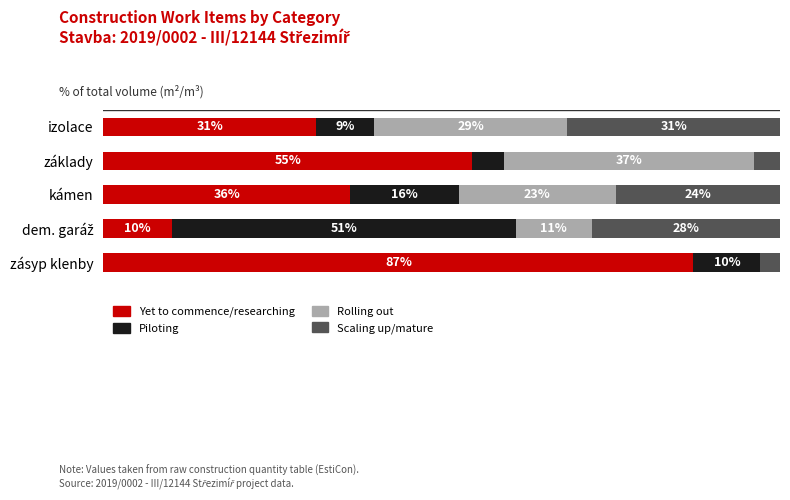

Reading right to left, transcribe all the data shown in this chart.

Yet to commence/researching: 87.2	10.1	36.5	54.5	31.4
Piloting: 9.9	50.8	16.1	4.7	8.5
Rolling out: 0.0	11.2	23.1	36.9	28.6
Scaling up/mature: 2.9	27.9	24.3	3.9	31.4